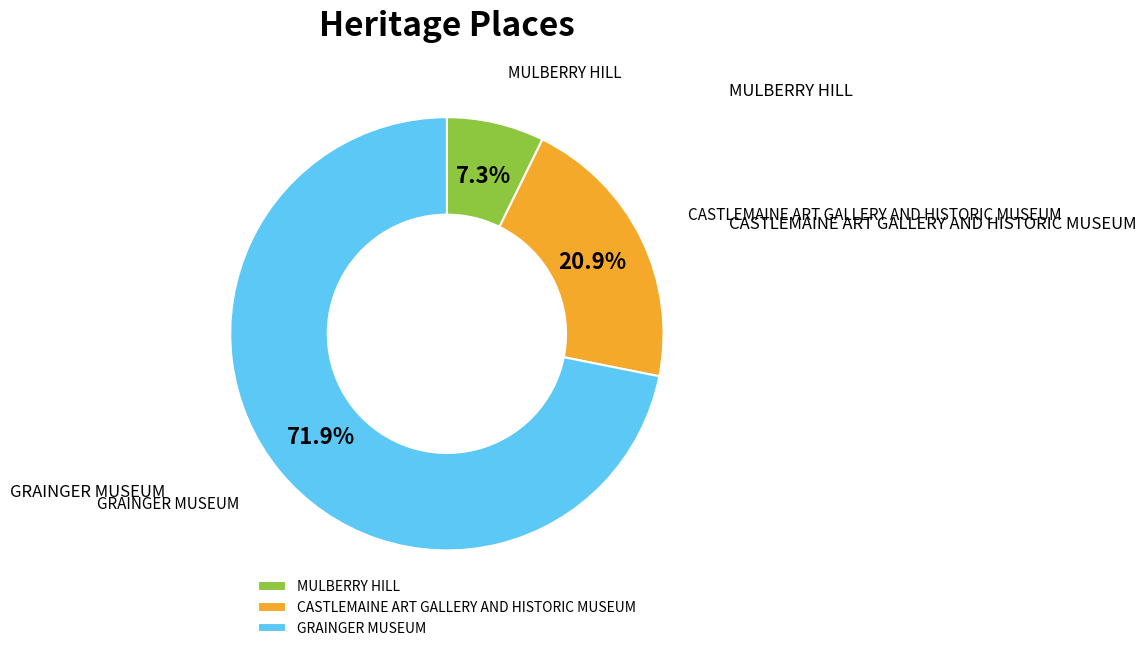

True or false: MULBERRY HILL accounts for 7% of the total.

True